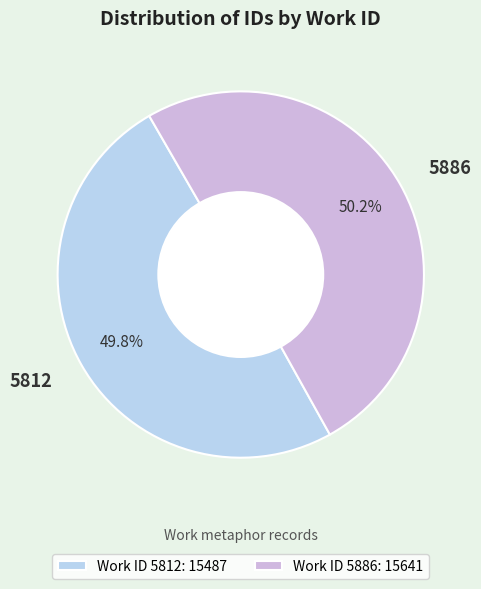

How many slices are in this pie chart?

2